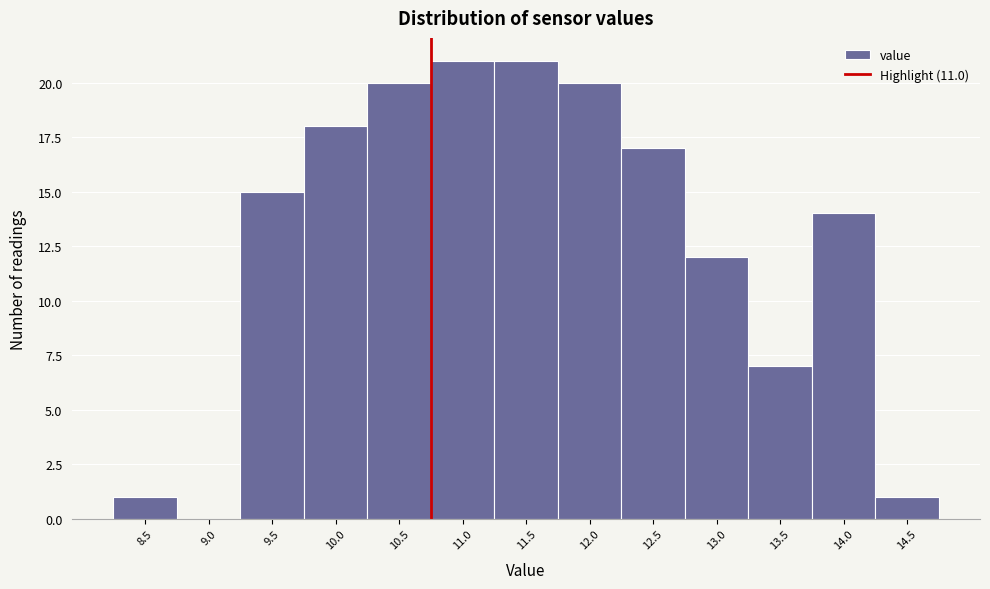

Reading left to right, what are all the values shown in this chart?

8.5=1	9.0=0	9.5=15	10.0=18	10.5=20	11.0=21	11.5=21	12.0=20	12.5=17	13.0=12	13.5=7	14.0=14	14.5=1